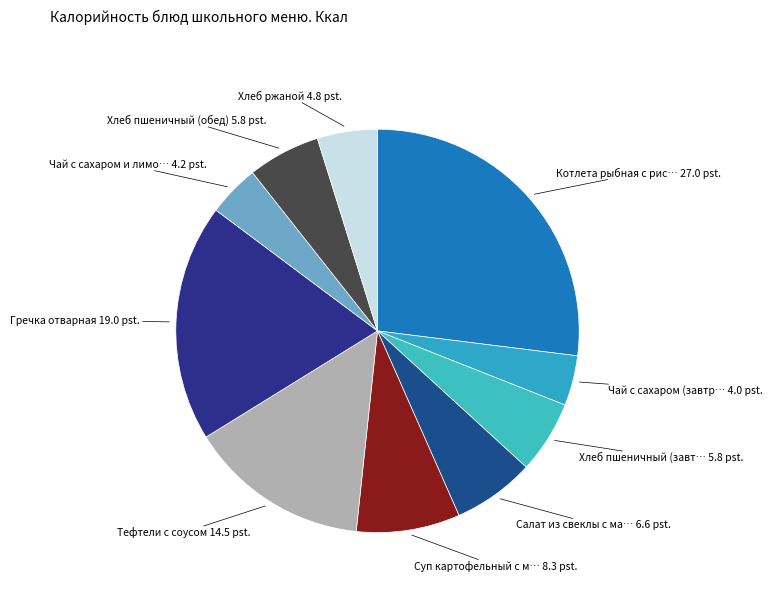

How many segments does this pie chart have?

10